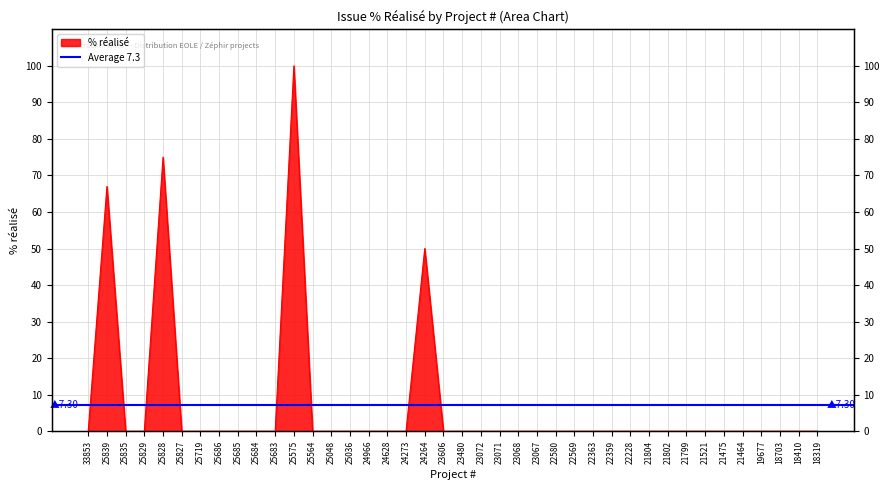

What is the sum of the values at 18703 and 24264?

50